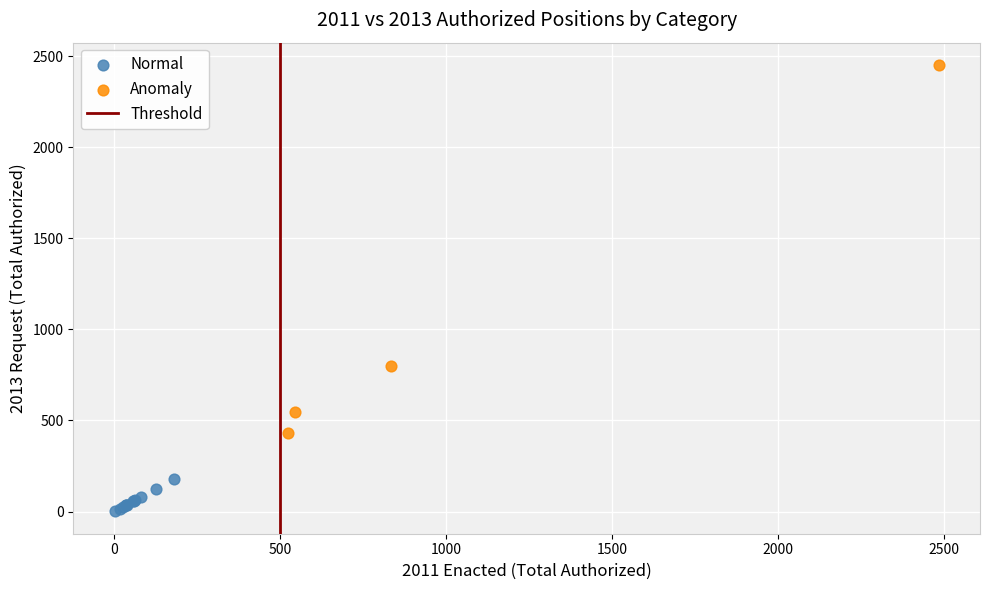

Which series has the largest Y range (max minus min)?

Anomaly